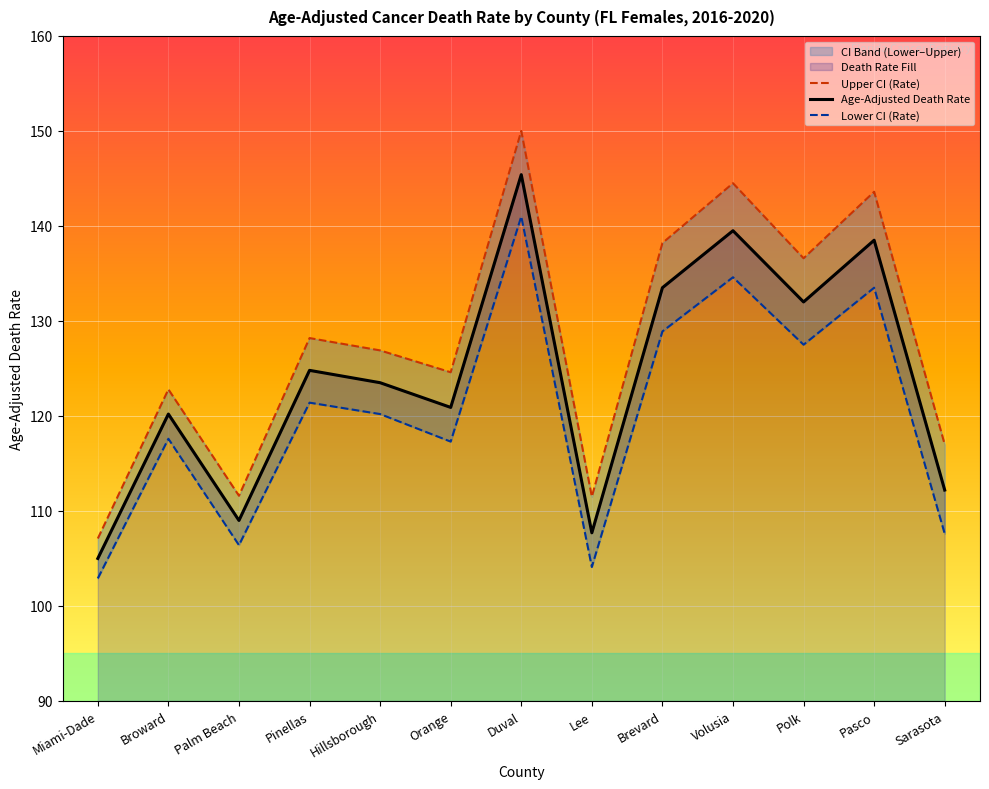

Read the Upper CI (Rate) value at Miami-Dade.

107.1